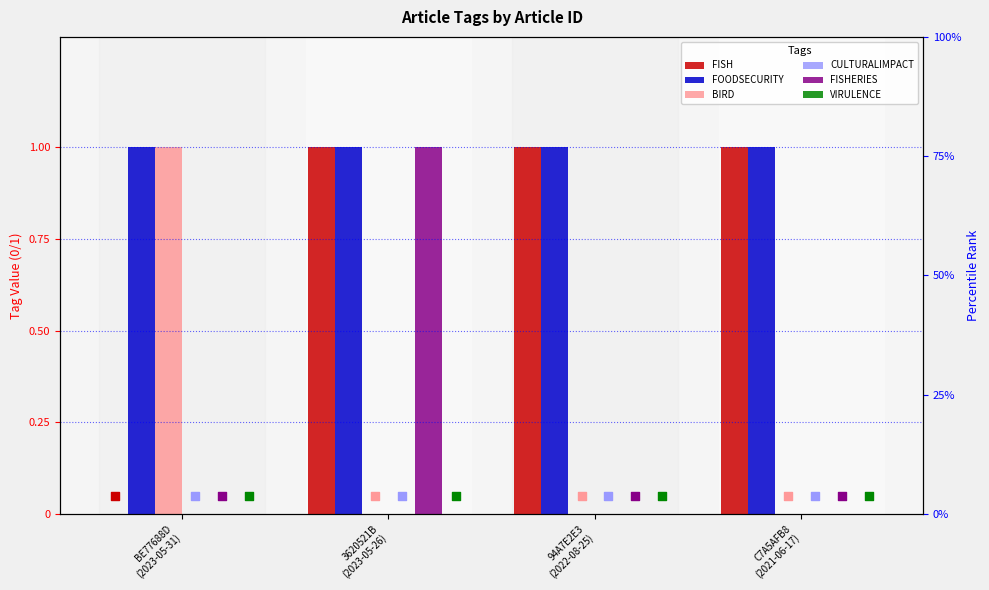

Which series reaches the maximum Y coordinate?

FISH